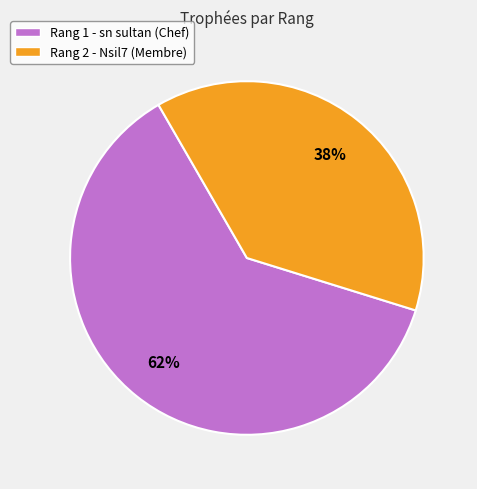

Which has a higher value, Rang 2 - Nsil7 (Membre) or Rang 1 - sn sultan (Chef)?

Rang 1 - sn sultan (Chef)